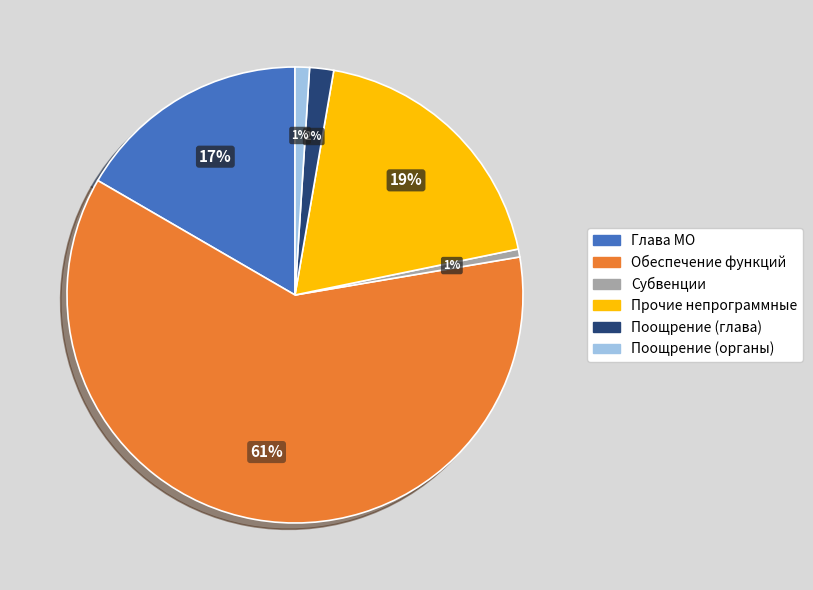

How many slices are in this pie chart?

6